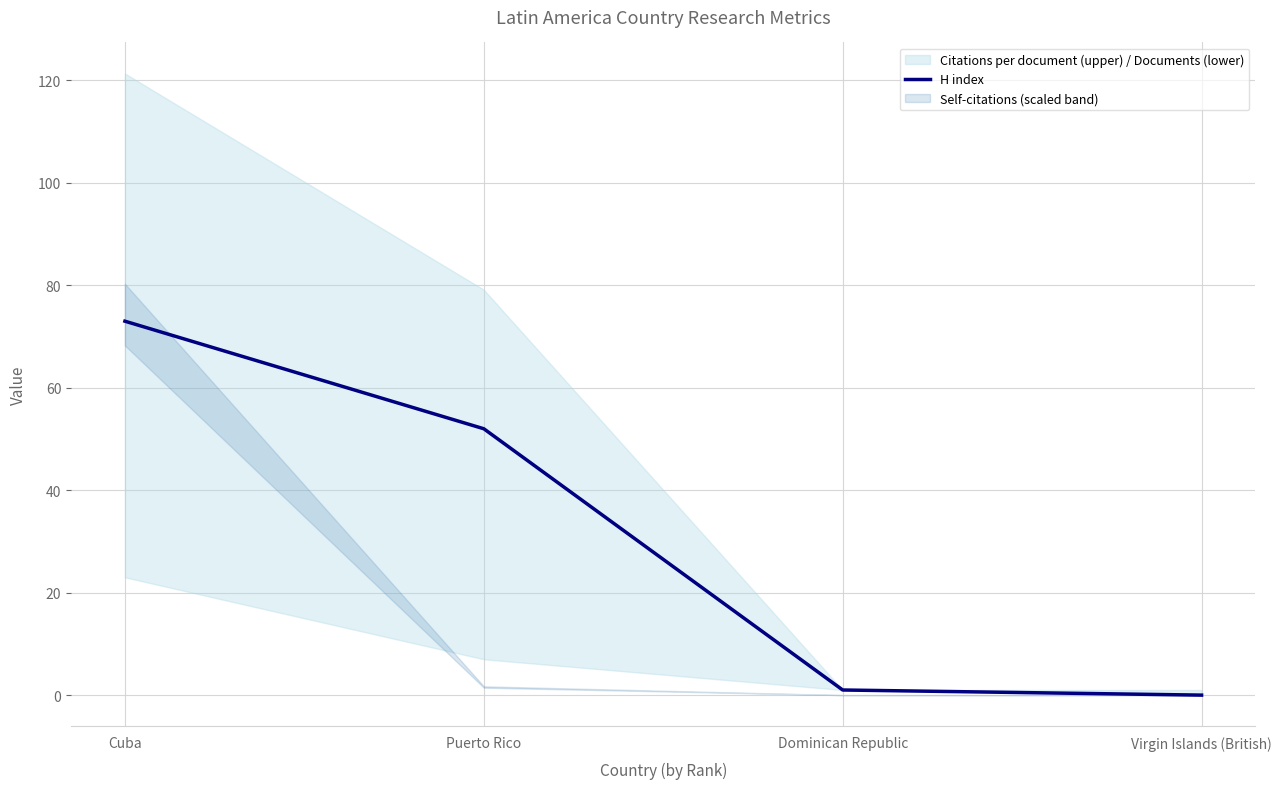

How many positive values are there?

3